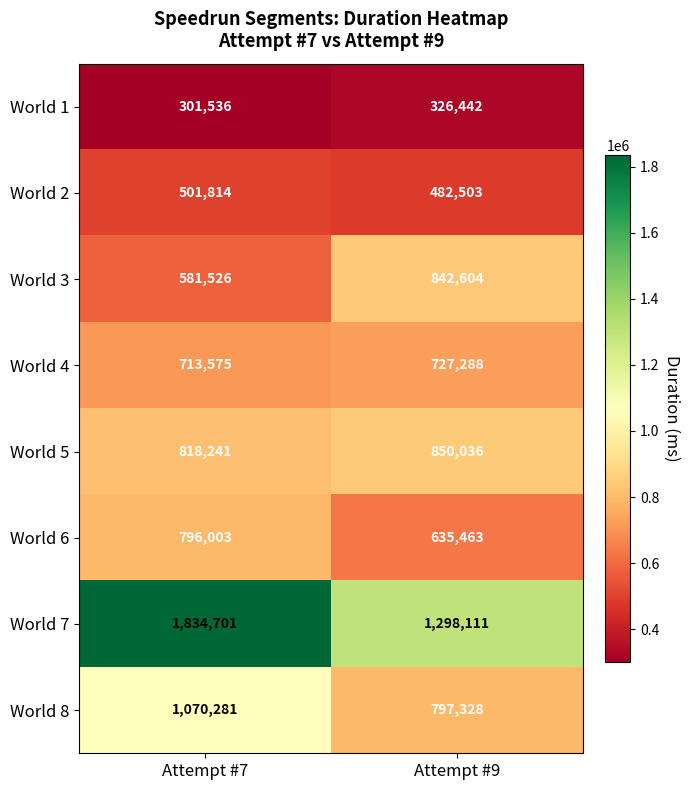

What value does the World 3 series have at Attempt #7, to the nearest 50?

581550